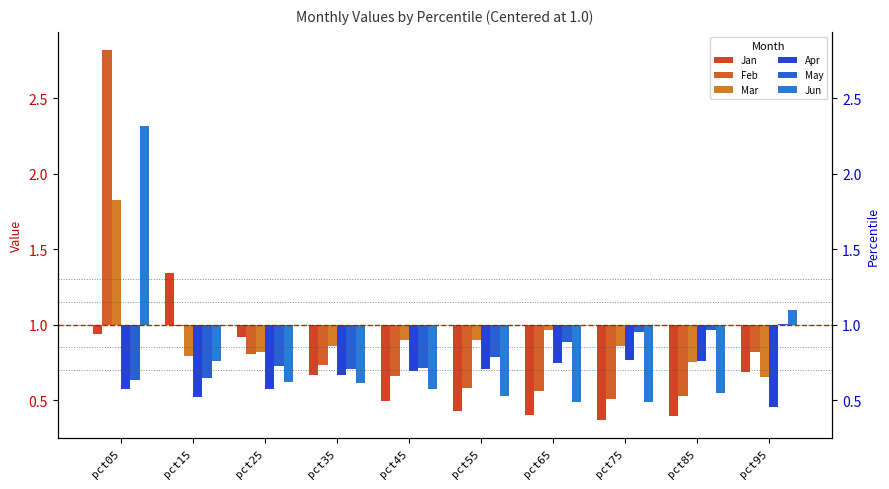

Between pct25 and pct95, which series saw the biggest shift?

Jun